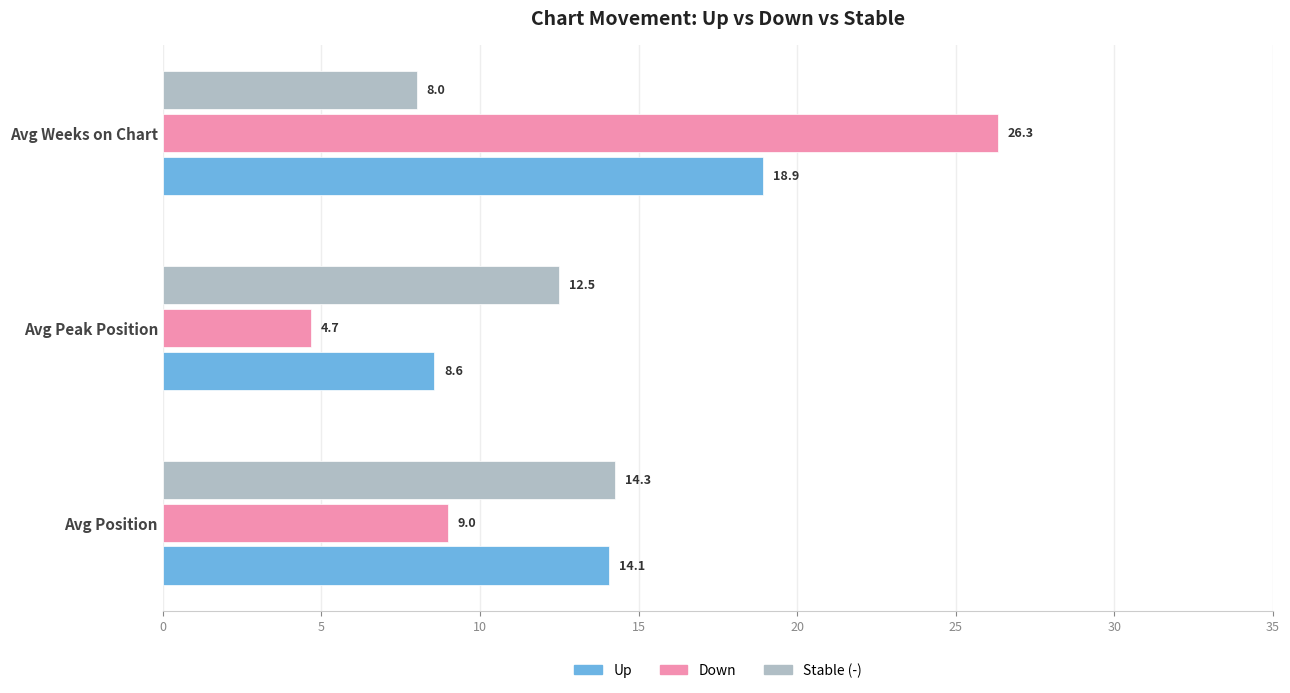

The value of Up at Avg Weeks on Chart is 7.3. True or false?

False